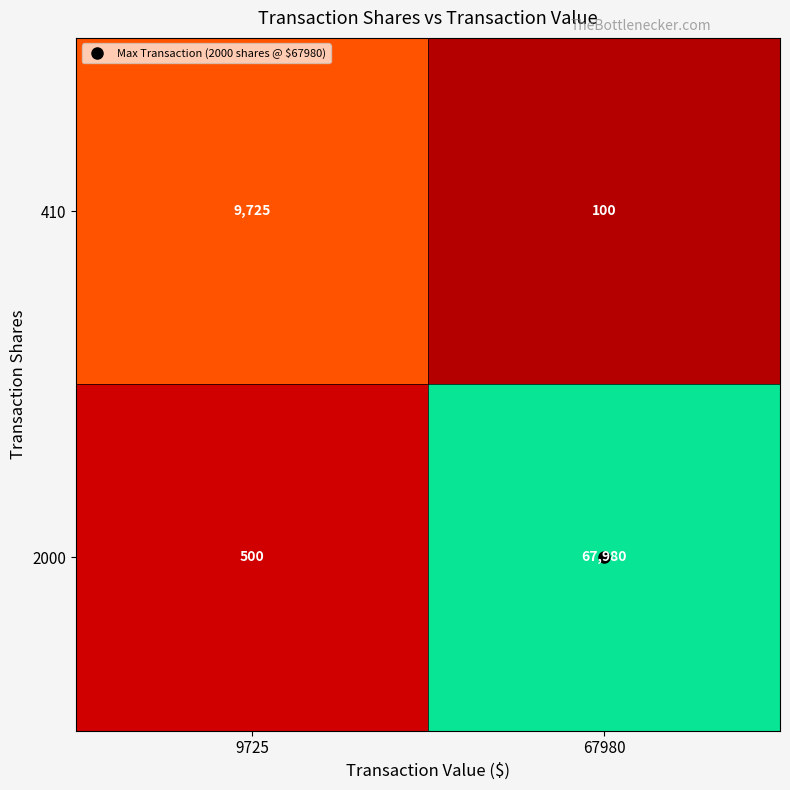

What is the difference between the maximum and minimum values in the 2000 series?

67480